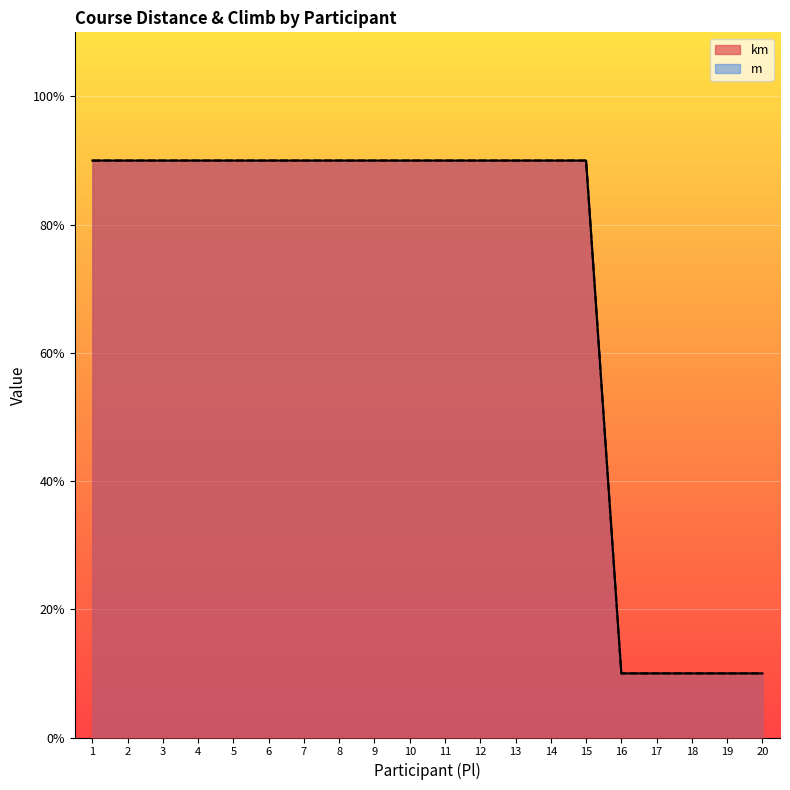

List the series in order of their peak value, highest first.

m, km